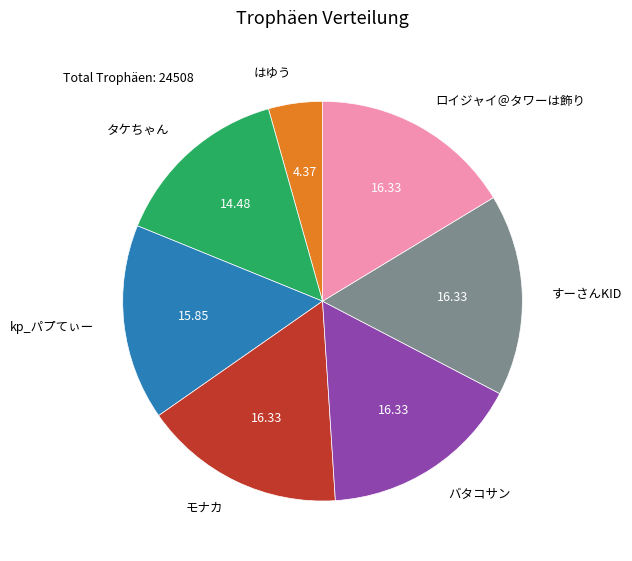

Approximately how many times larger is the value at すーさんKID compared to はゆう?

3.7